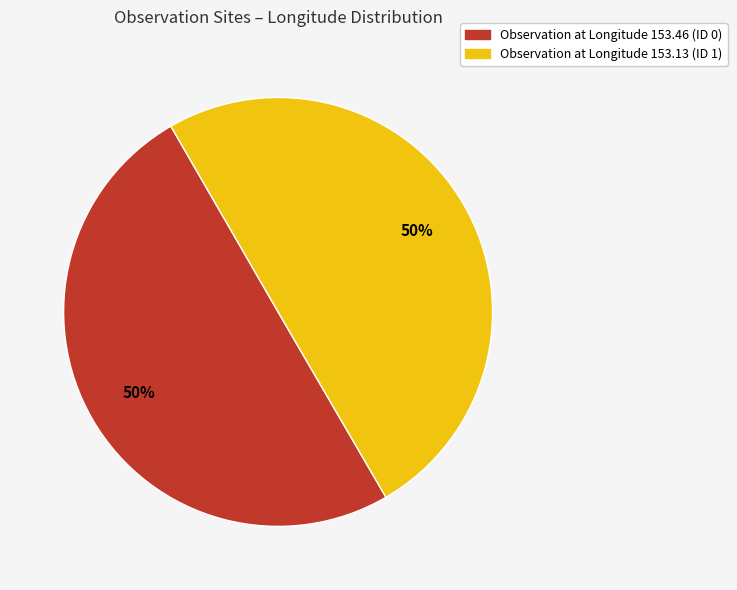

To the nearest percent, what is the average slice percentage?

50%